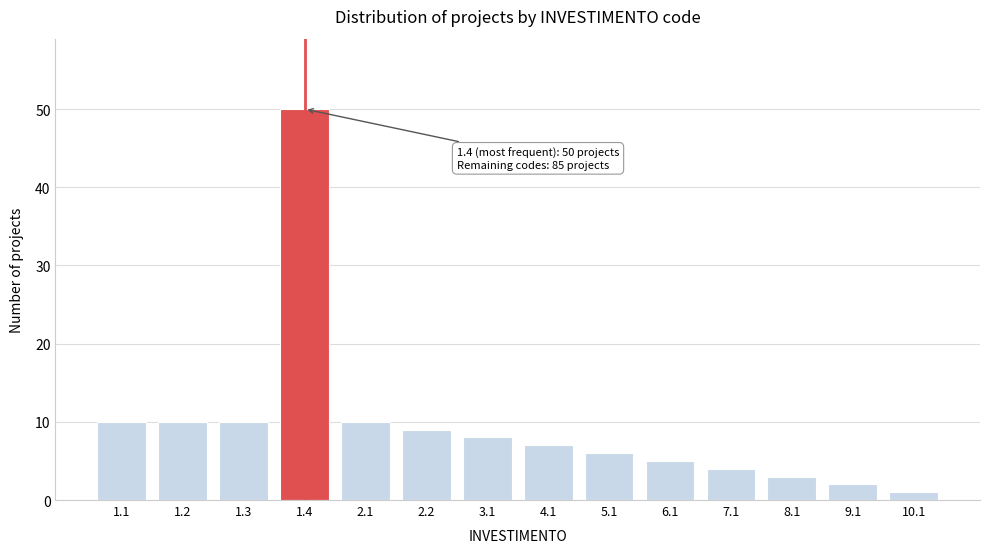

Reading left to right, what are all the values shown in this chart?

10	10	10	50	10	9	8	7	6	5	4	3	2	1